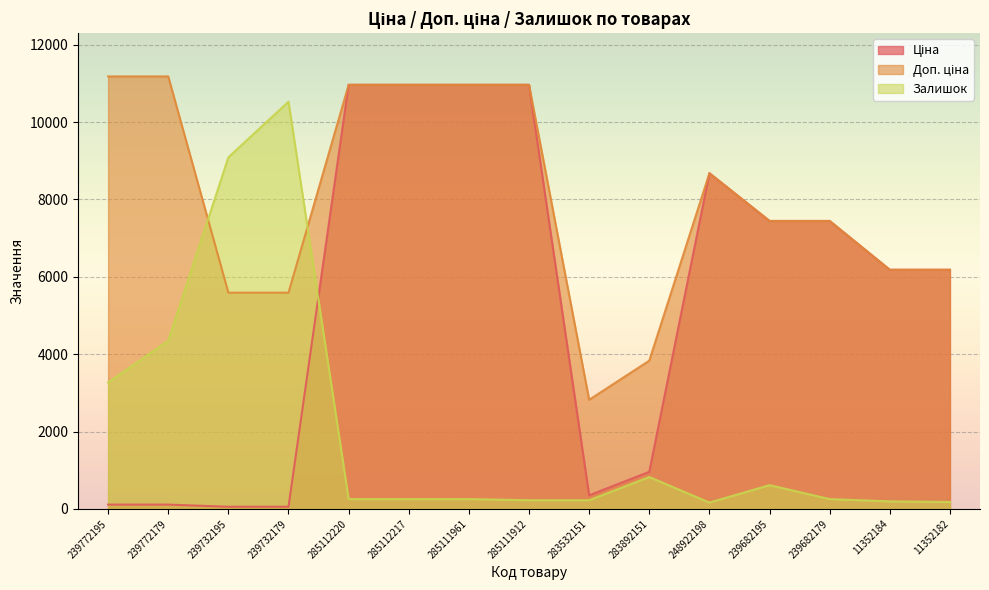

At how many categories does at least one series exceed 2862?

14